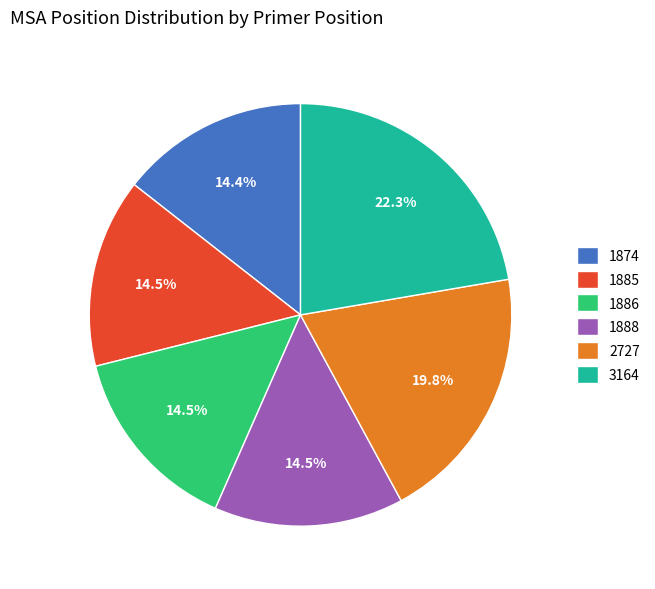

To the nearest percent, what is the combined percentage of 1888 and 1885?

29%